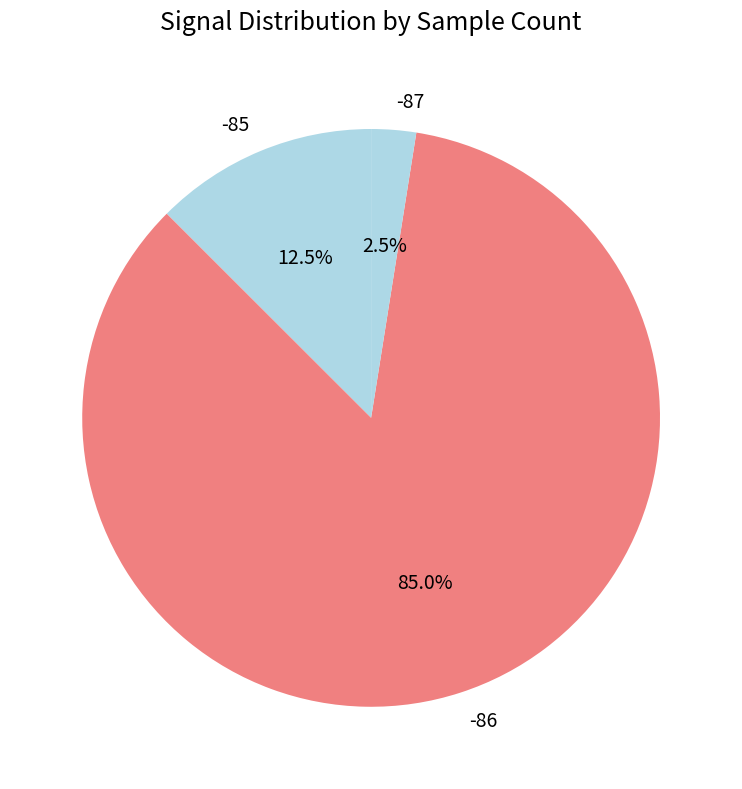

Is the sum of -86 and -87 greater than half?

Yes